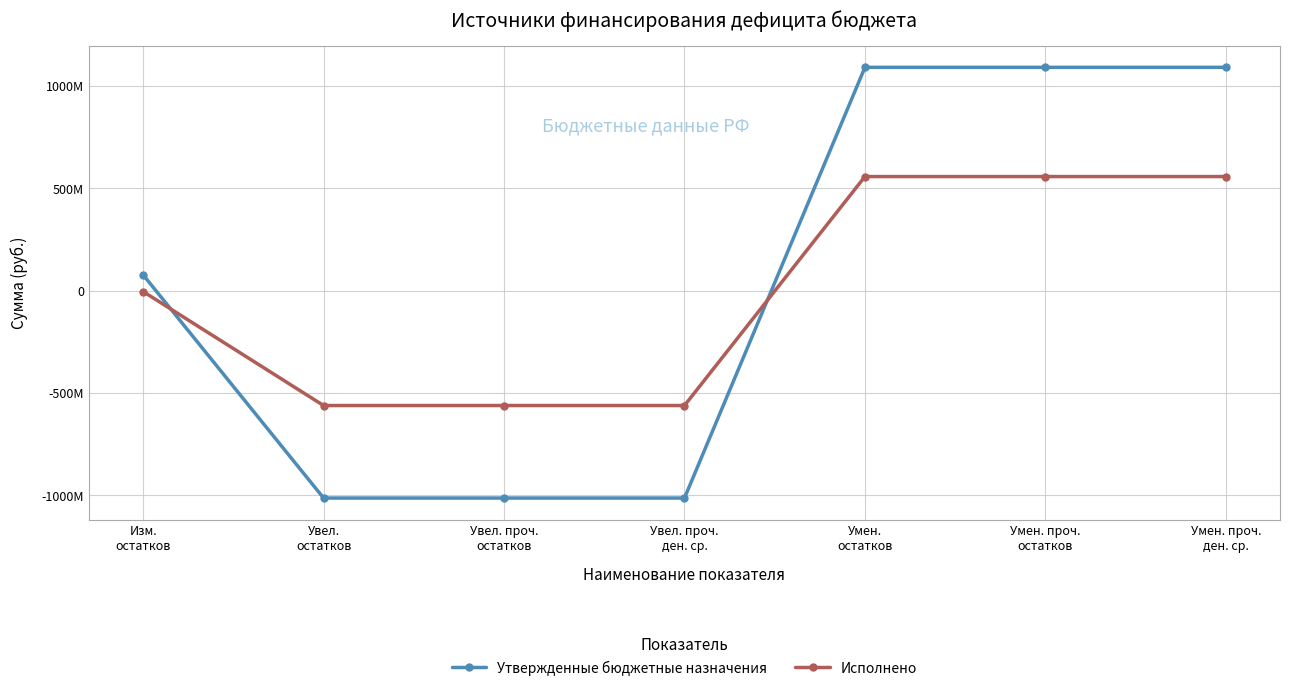

Rank the series by their average value, from highest to lowest.

Утвержденные бюджетные назначения, Исполнено